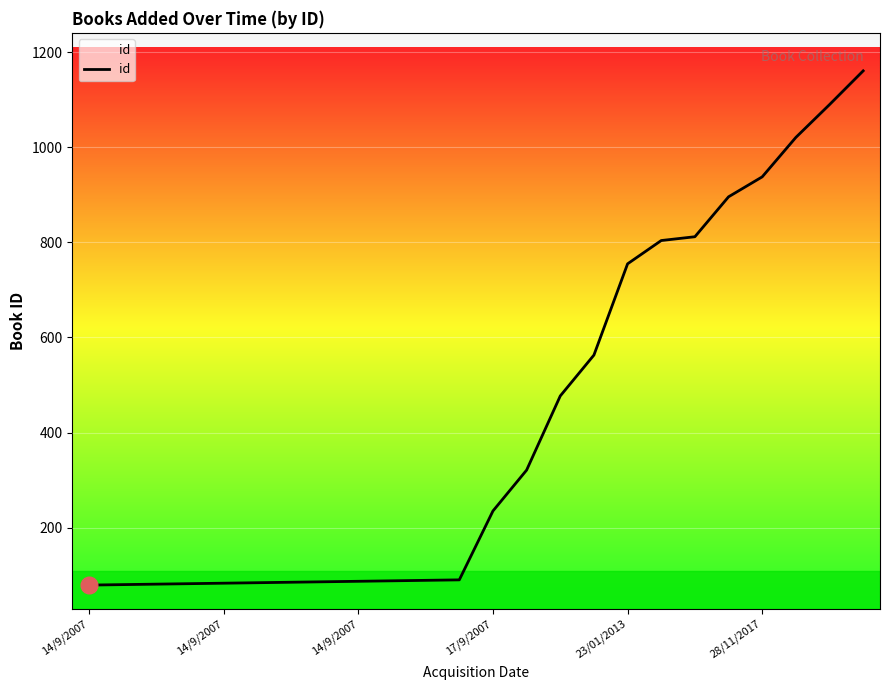

What is the greatest value displayed?

1161